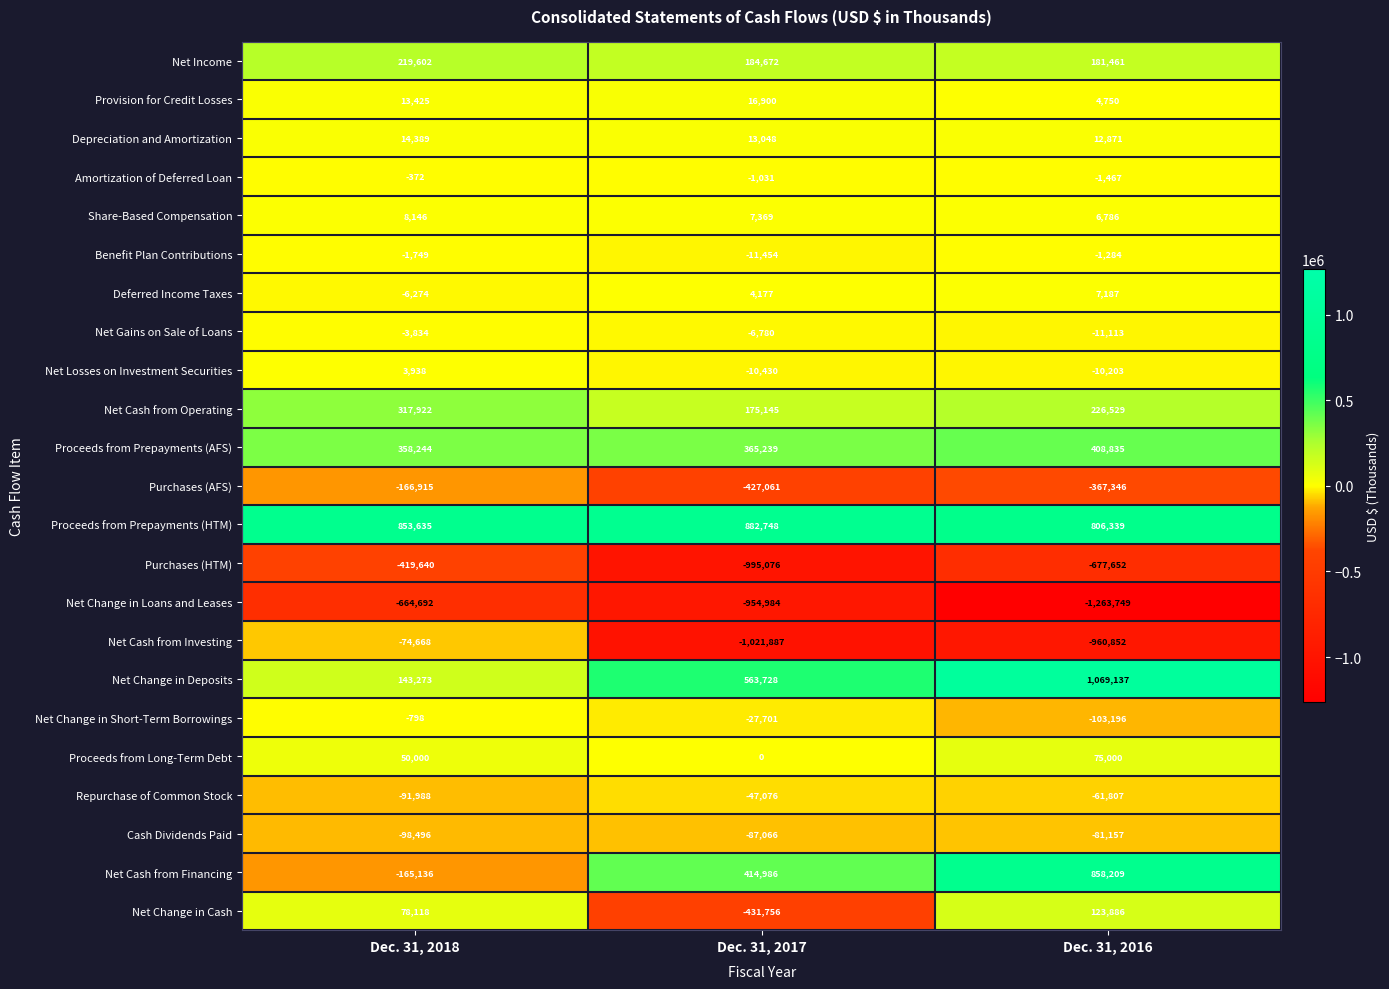

At which label is Net Income closest to 200531?

Dec. 31, 2017